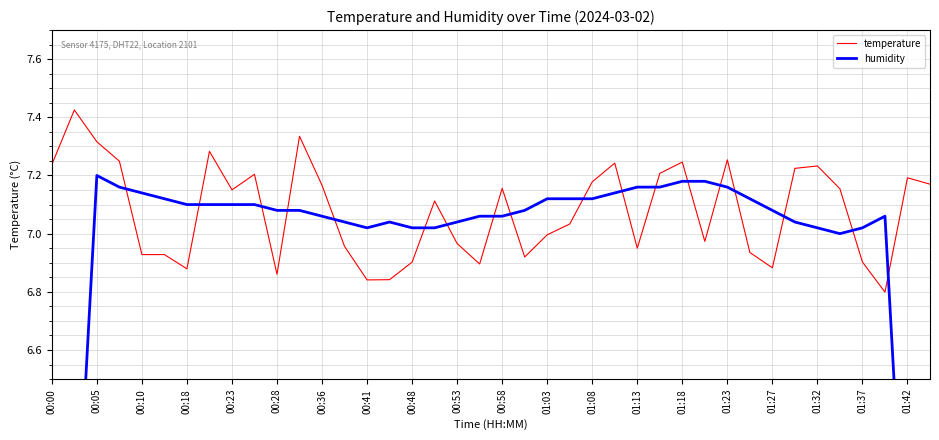

Between 22 and 01:32, which is larger?

01:32